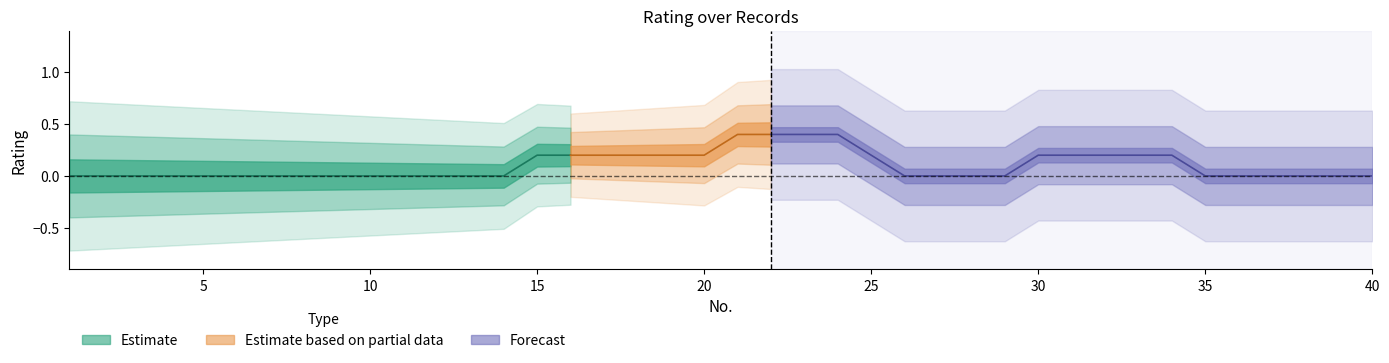

At which label does Estimate reach its minimum?

1